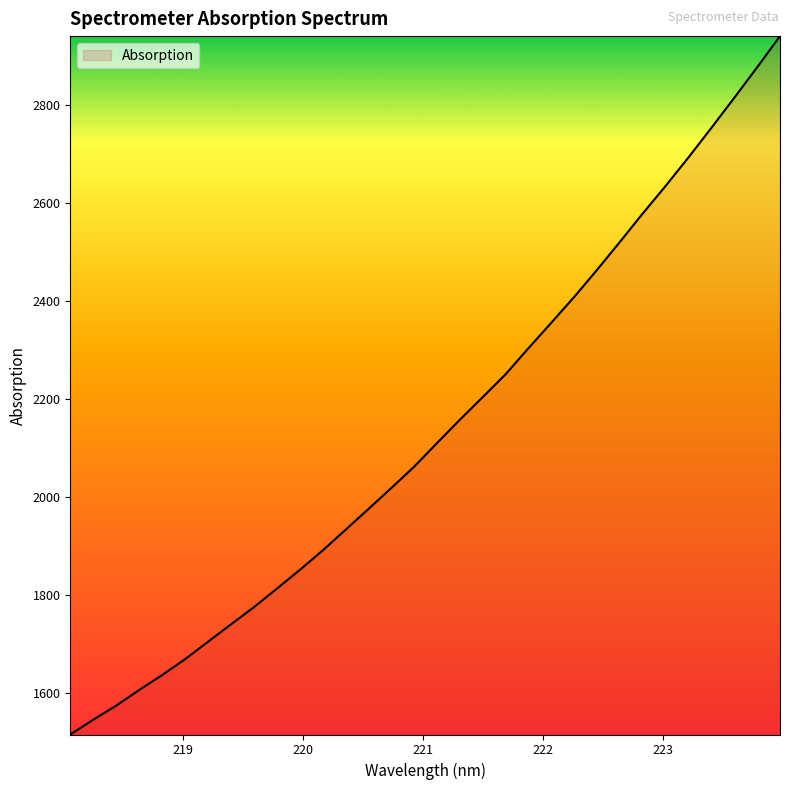

What is the minimum value shown in the chart?

1515.6